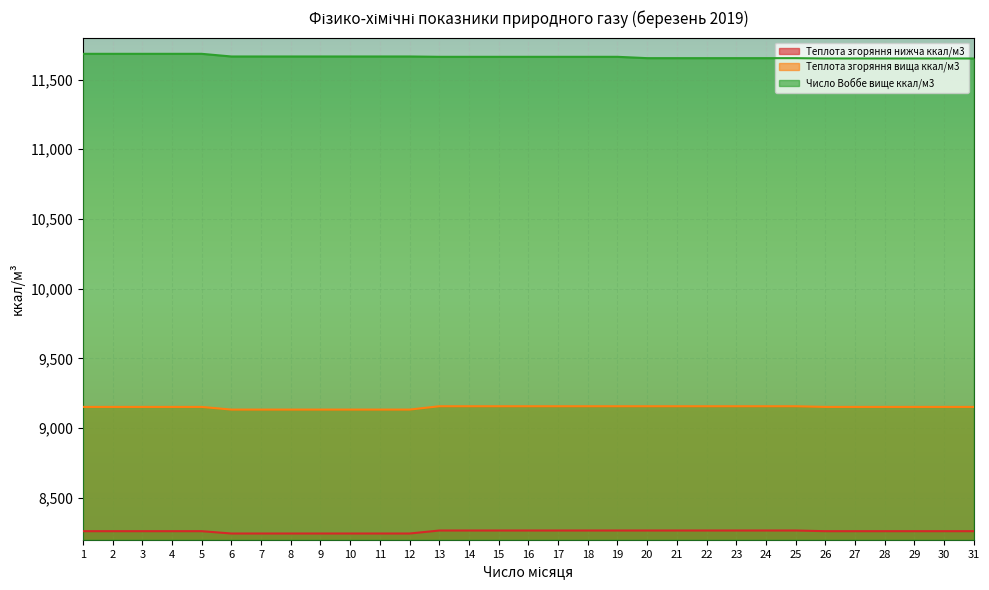

What is the average value of the Теплота згоряння нижча ккал/м3 series?

8259.9